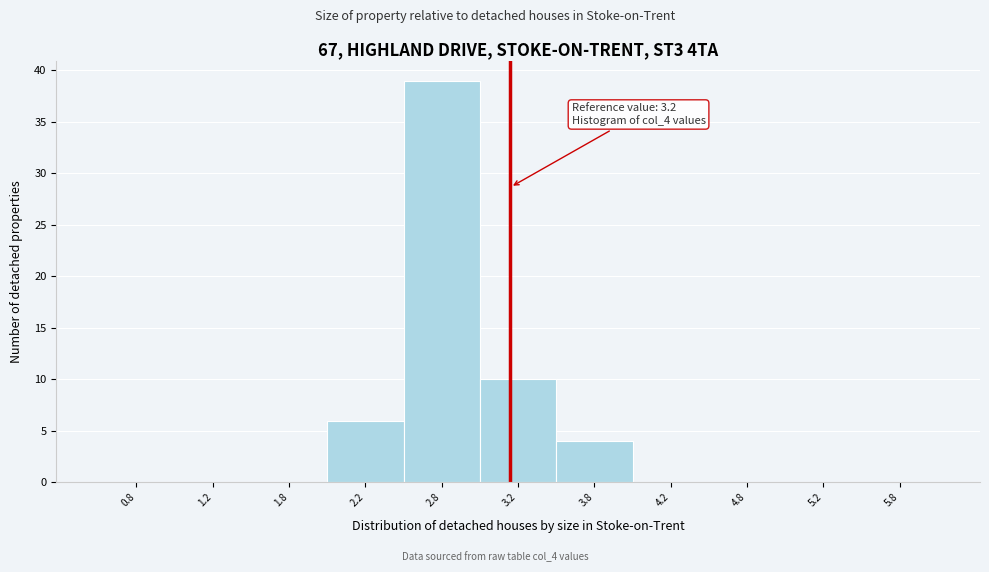

Which range on the x-axis has the tallest bar?

2.5 to 3.0